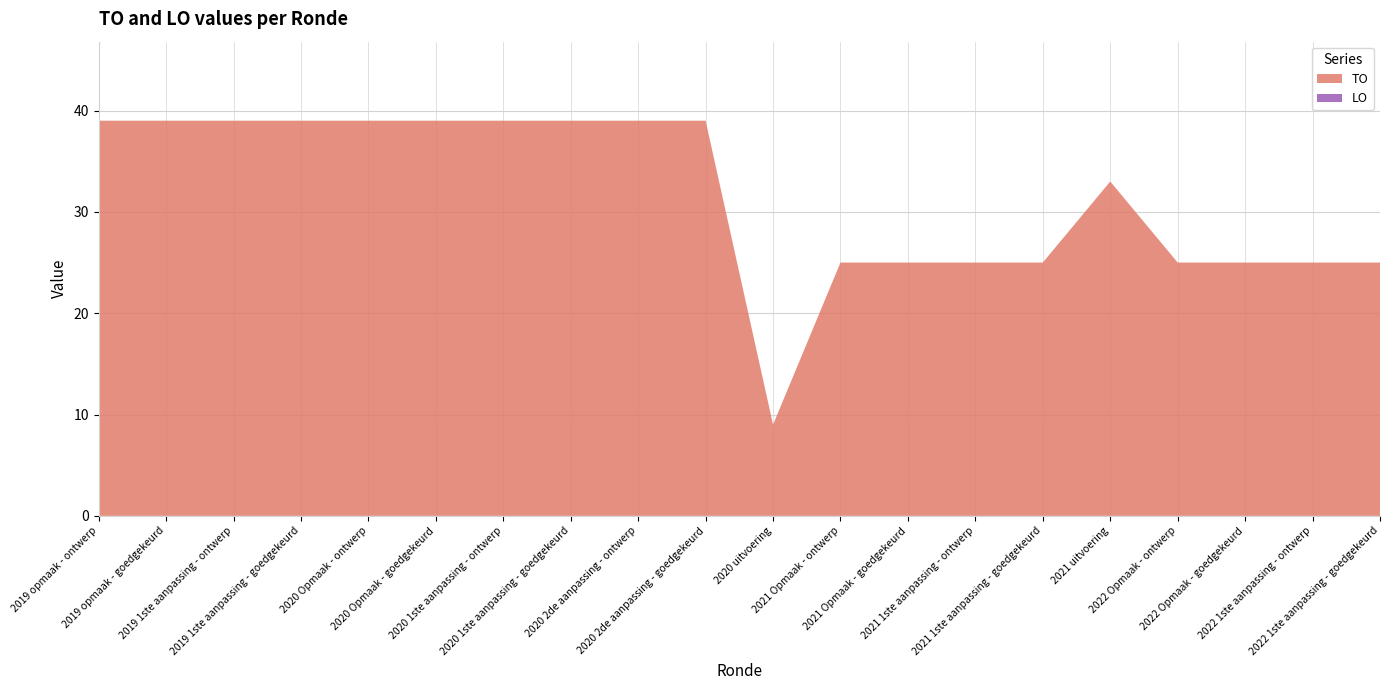

Reading right to left, extract all data points from this chart.

TO: 25	25	25	25	33	25	25	25	25	9	39	39	39	39	39	39	39	39	39	39
LO: 0	0	0	0	0	0	0	0	0	0	0	0	0	0	0	0	0	0	0	0